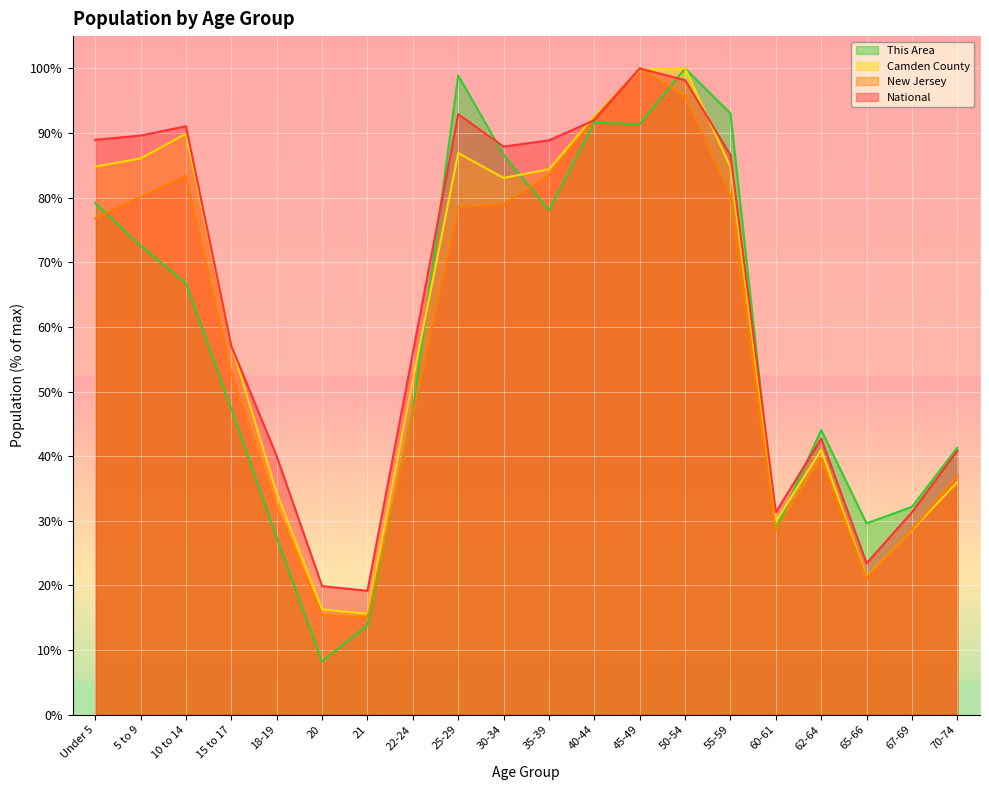

Reading right to left, what are all the values shown in this chart?

This Area: 70-74=41.3	67-69=32.2	65-66=29.6	62-64=44.1	60-61=28.7	55-59=93.1	50-54=100.0	45-49=91.4	40-44=91.6	35-39=78.1	30-34=86.7	25-29=98.9	22-24=47.0	21=13.9	20=8.2	18-19=27.4	15 to 17=47.3	10 to 14=66.7	5 to 9=72.6	Under 5=79.2
Camden County: 70-74=36.0	67-69=28.6	65-66=21.3	62-64=41.0	60-61=29.9	55-59=84.7	50-54=100.0	45-49=99.8	40-44=92.6	35-39=84.4	30-34=83.0	25-29=86.9	22-24=51.8	21=15.6	20=16.3	18-19=34.3	15 to 17=57.2	10 to 14=89.9	5 to 9=86.1	Under 5=84.8
New Jersey: 70-74=37.0	67-69=28.7	65-66=21.2	62-64=39.7	60-61=28.5	55-59=80.3	50-54=95.8	45-49=100.0	40-44=92.3	35-39=83.5	30-34=79.0	25-29=78.5	22-24=46.3	21=15.1	20=15.4	18-19=32.1	15 to 17=52.8	10 to 14=83.4	5 to 9=80.2	Under 5=76.8
National: 70-74=40.9	67-69=31.3	65-66=23.4	62-64=42.7	60-61=31.3	55-59=86.6	50-54=98.2	45-49=100.0	40-44=92.0	35-39=88.9	30-34=87.9	25-29=92.9	22-24=56.0	21=19.2	20=19.9	18-19=40.0	15 to 17=57.0	10 to 14=91.1	5 to 9=89.6	Under 5=89.0